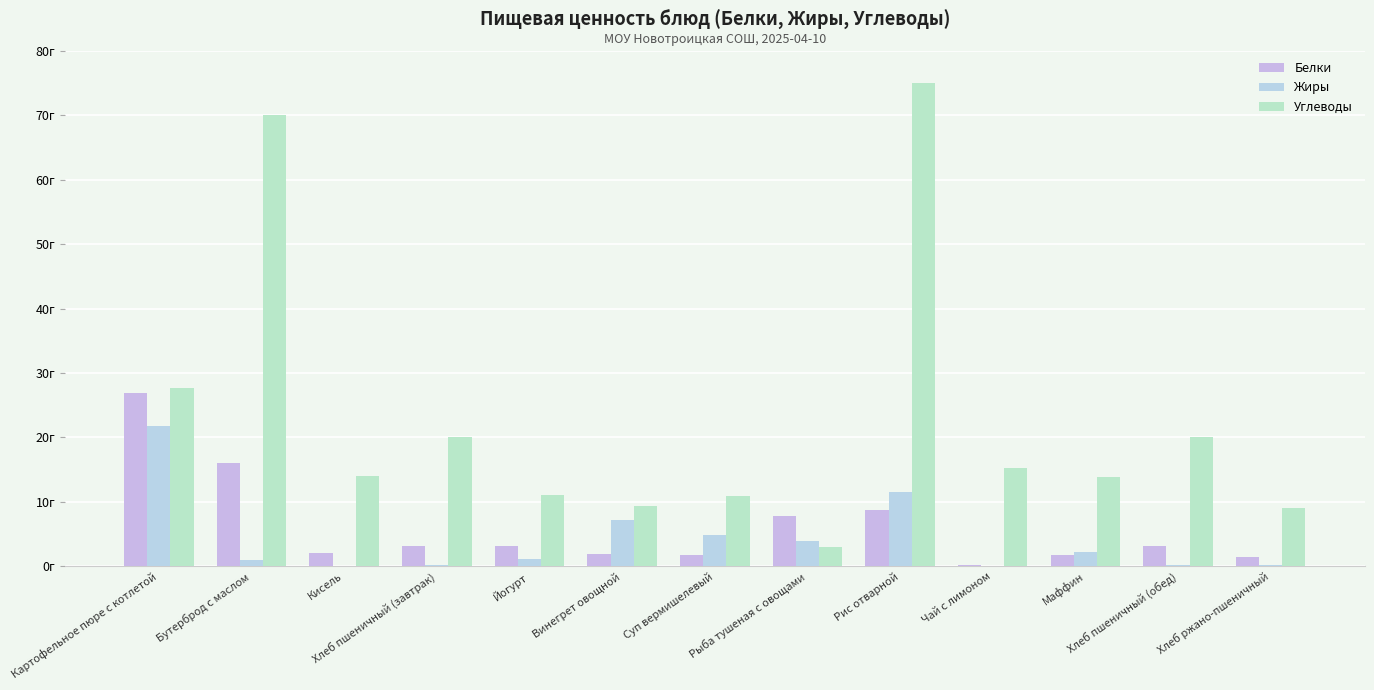

Are the bars horizontal?

No